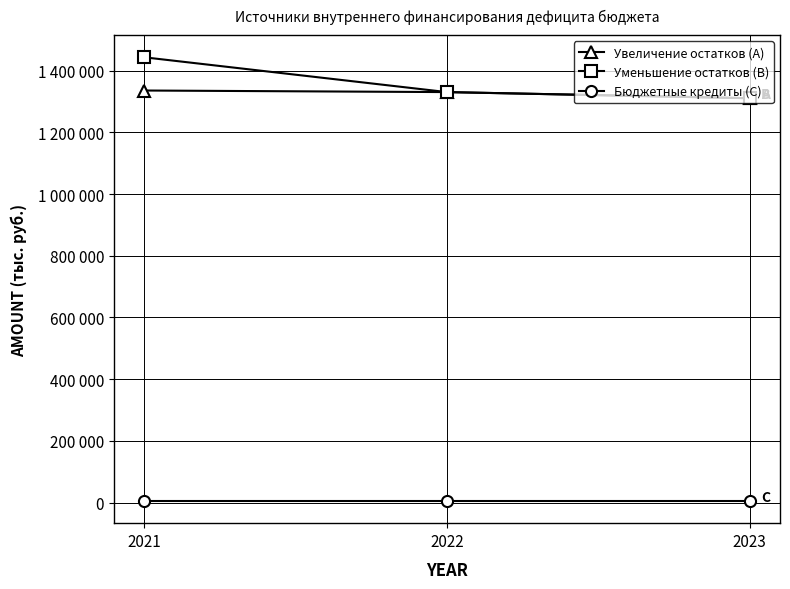

Is this an area chart (filled region under the line)?

No